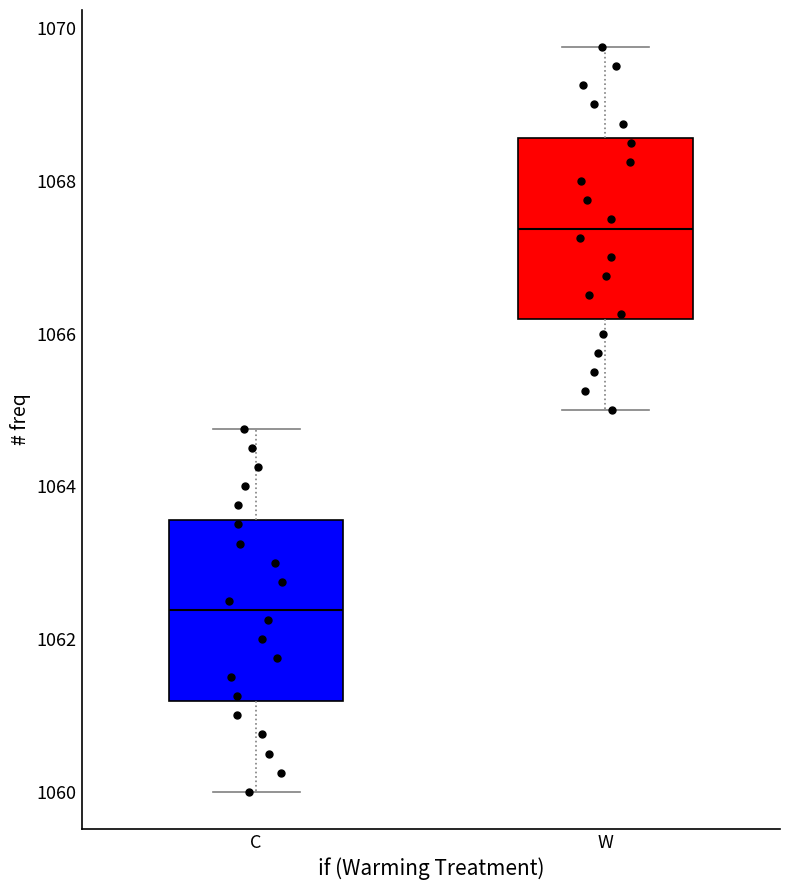

Reading left to right, transcribe this box plot: for each box, give where its median line is, the range the box spans, and where its two whiskers end, as read against the y-axis. The values are not printed on the chart, so give them approximately, as read against the axis.

C: median 1062.4, box 1061.2 to 1063.6, whiskers 1060.0 to 1064.8
W: median 1067.4, box 1066.2 to 1068.6, whiskers 1065.0 to 1069.8